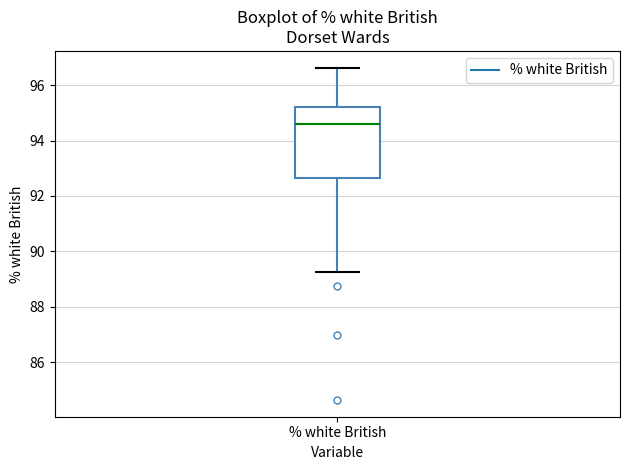

Where does the lower whisker of the box for % white British end on the y-axis? The values are not printed on the chart, so give them approximately, as read against the axis.

89.2